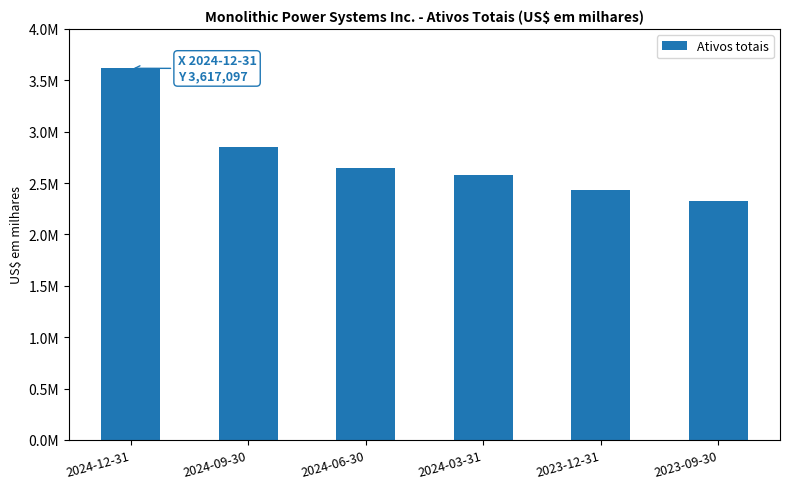

Are the bars horizontal?

No